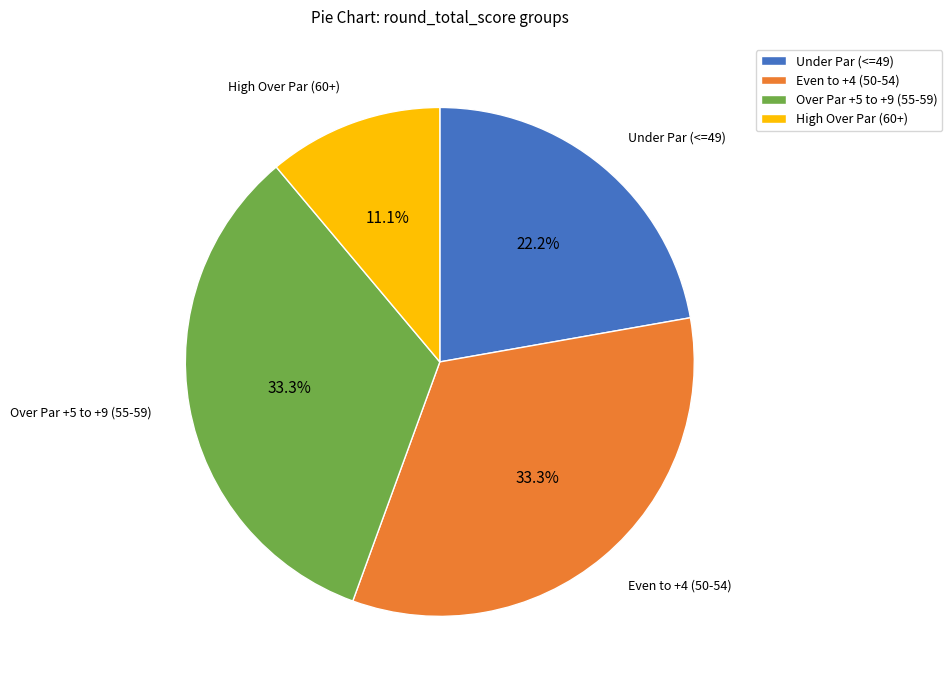

To the nearest percent, what is the average slice percentage?

25%